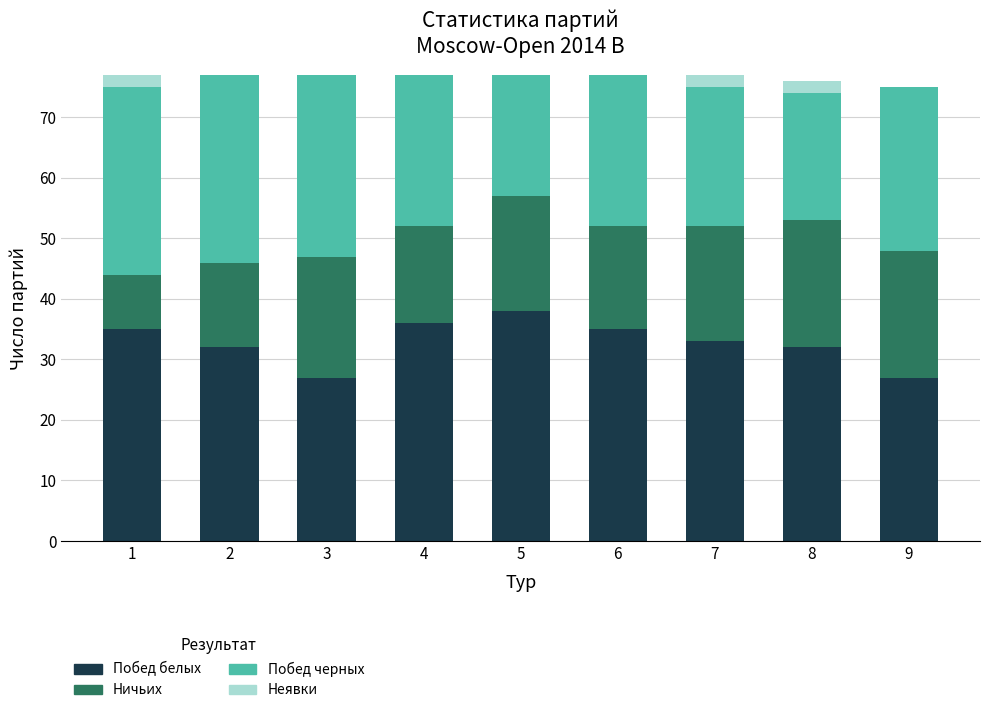

The Побед белых series shows 14 at 5. True or false?

False